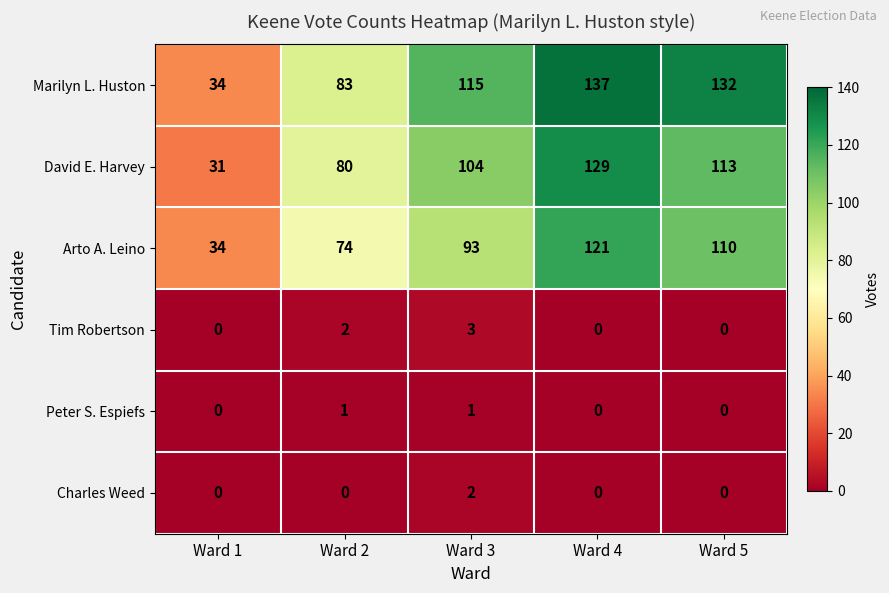

The Charles Weed series shows 1 at Ward 2. True or false?

False